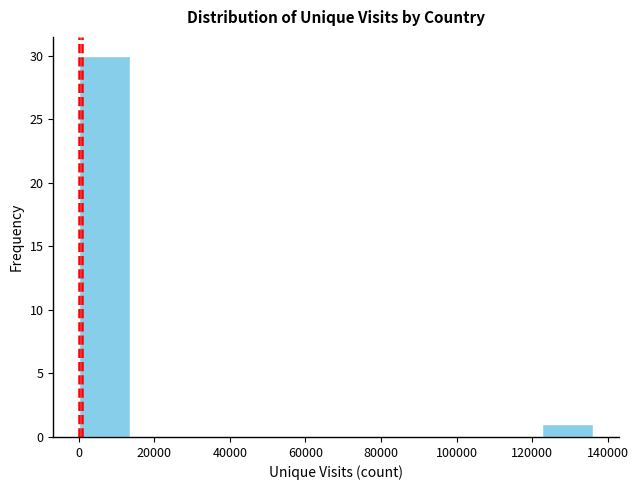

Reading left to right, transcribe this chart: for each bar, give the range it covers on the x-axis and its height. Neither the bar edges nor the heights are printed on the chart, so give them approximately, as read against the axes.

0 to 14000: 30
14000 to 28000: 0
28000 to 40000: 0
40000 to 54000: 0
54000 to 68000: 0
68000 to 82000: 0
82000 to 96000: 0
96000 to 108000: 0
108000 to 122000: 0
122000 to 136000: 1